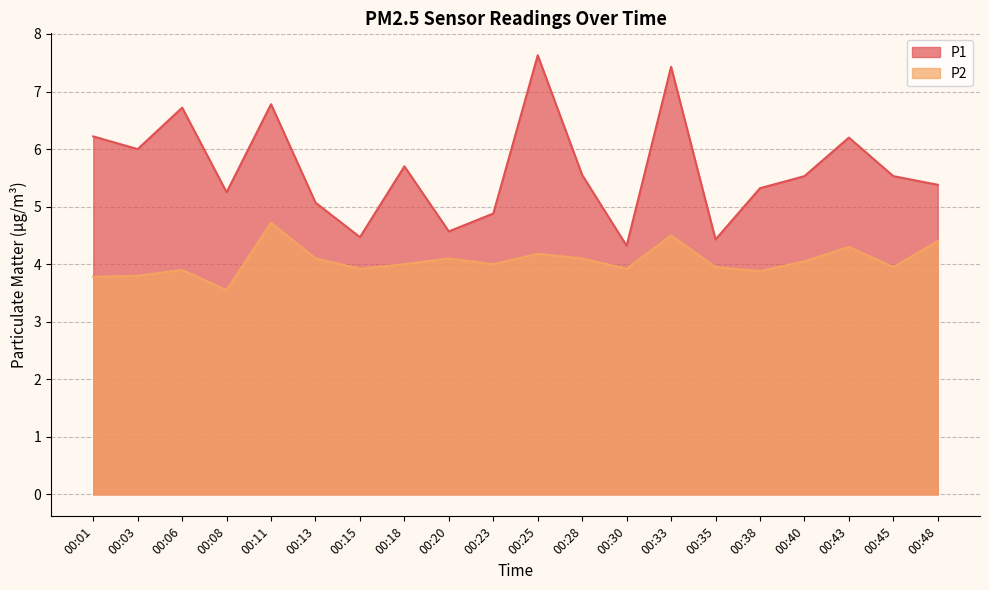

True or false: P1 and P2 cross at least once.

False